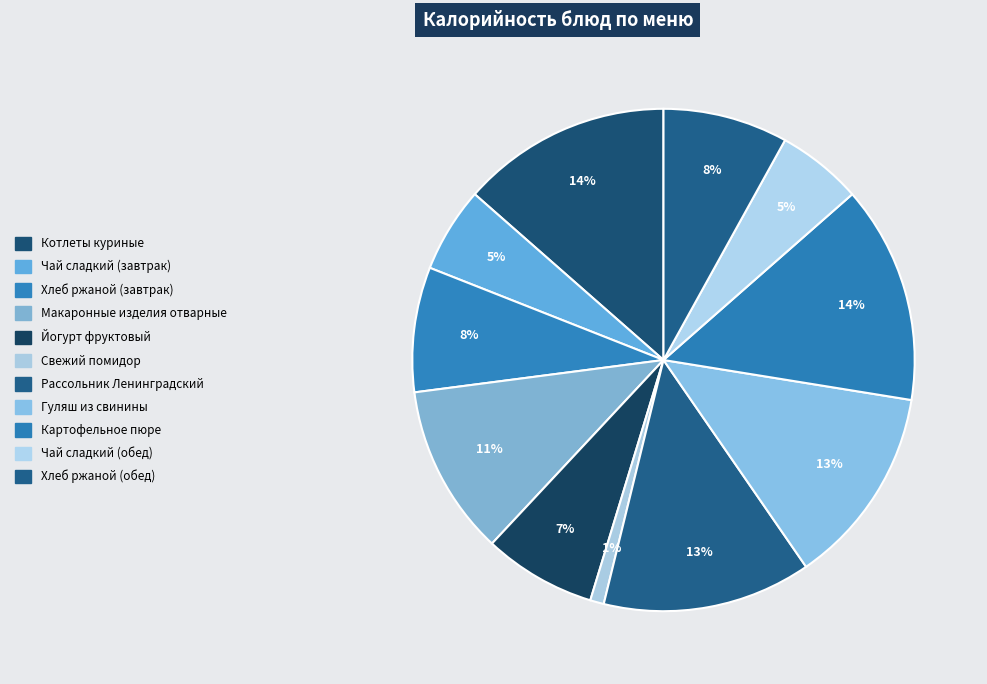

Count the number of slices in the pie.

11